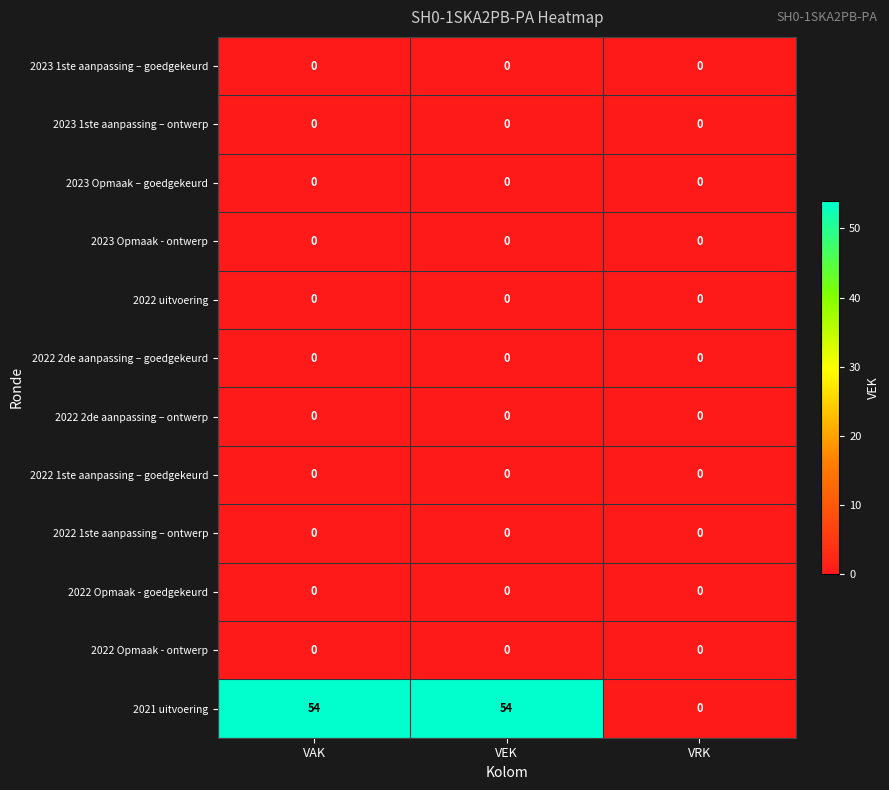

What is the maximum value shown in the chart?

54